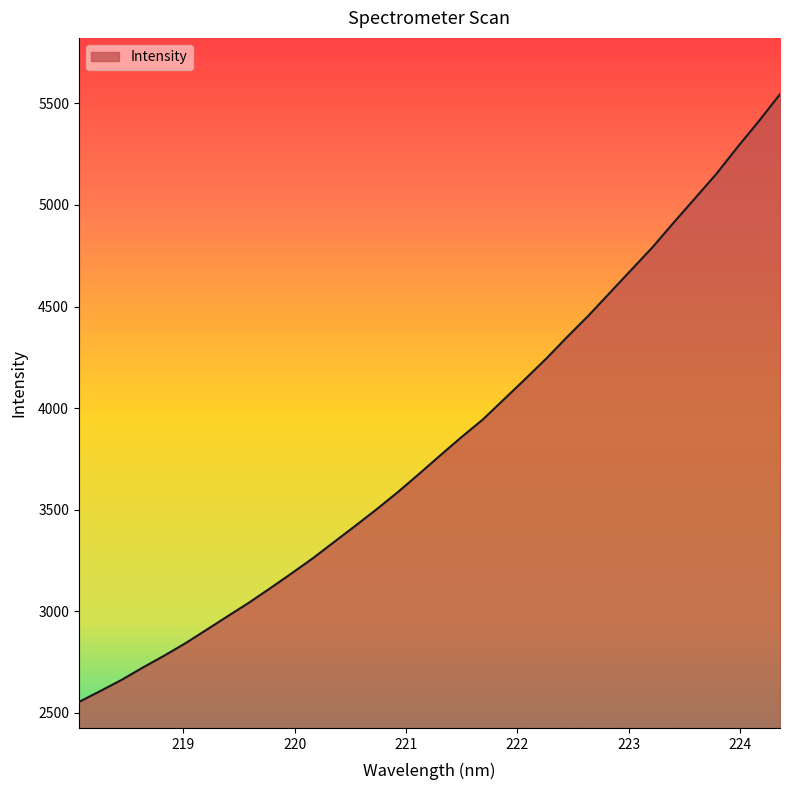

What is the maximum value shown in the chart?

5545.2